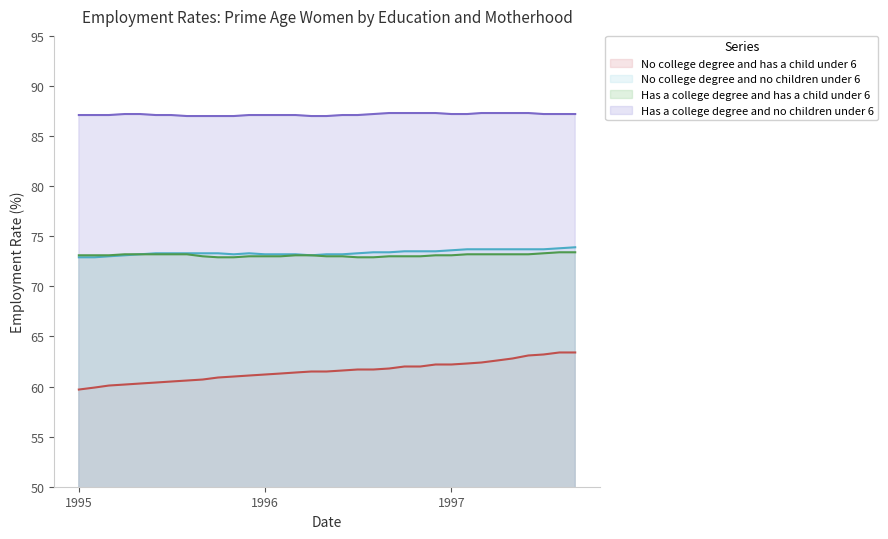

What is the highest value of the Has a college degree and has a child under 6 series?

73.4